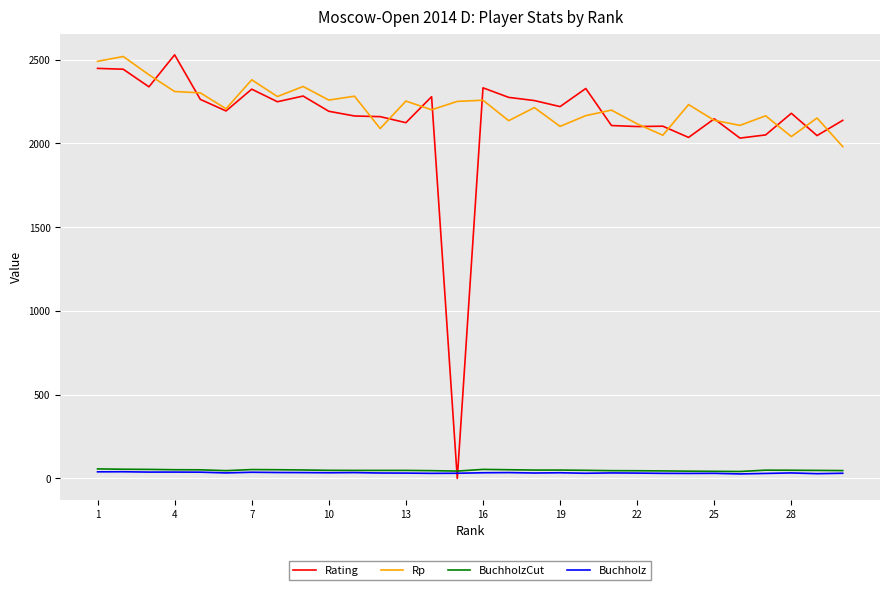

Is this an area chart (filled region under the line)?

No